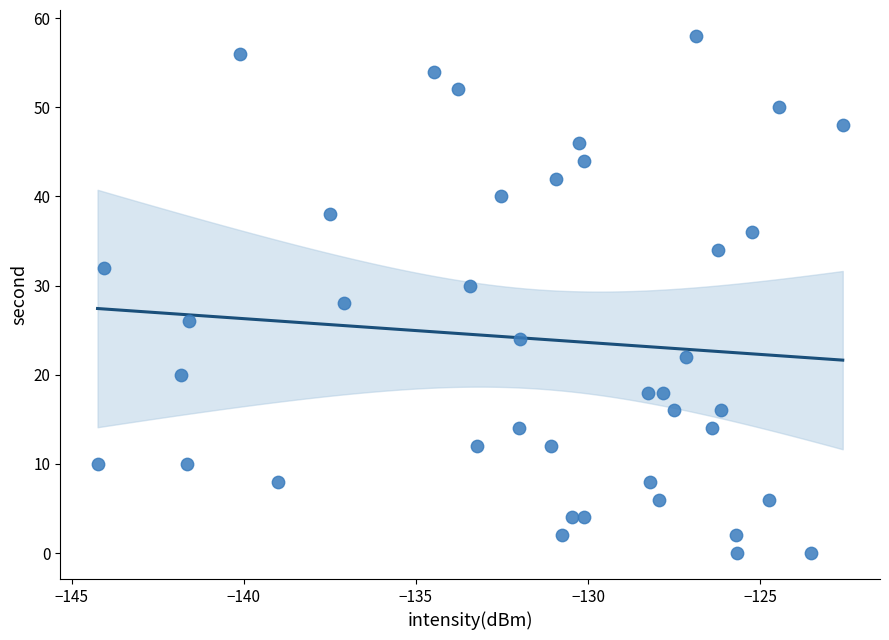

What is the range of Y values (max minus min)?

58